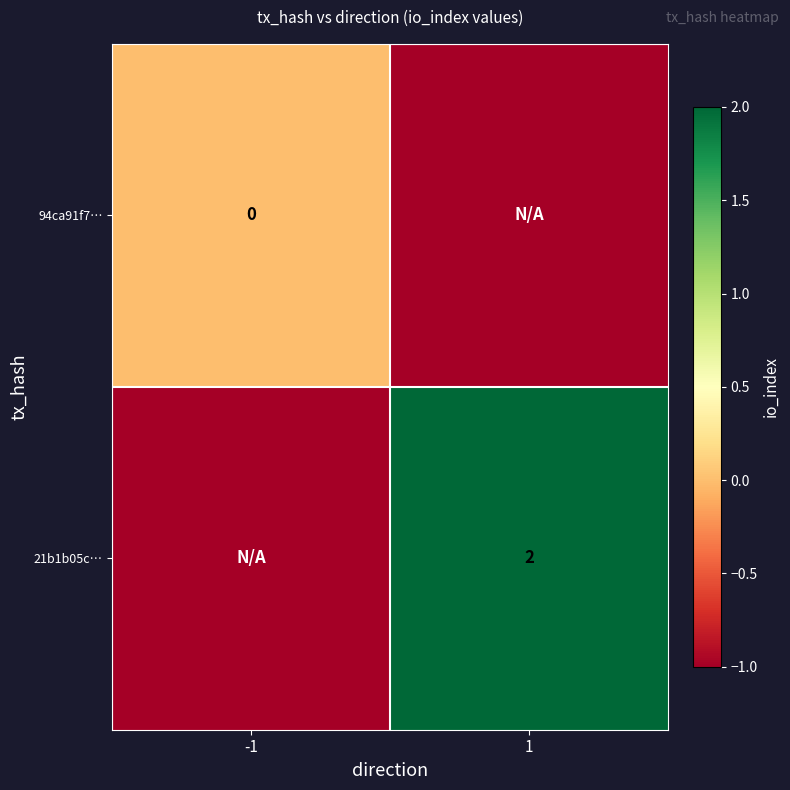

The 21b1b05c… series shows 3 at 1. True or false?

False